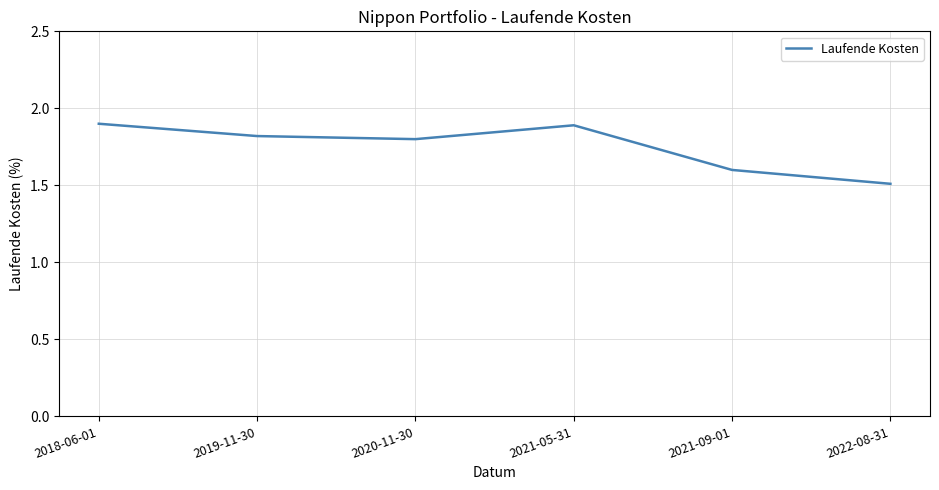

True or false: there are more than 2 points higher than both neighbors.

False